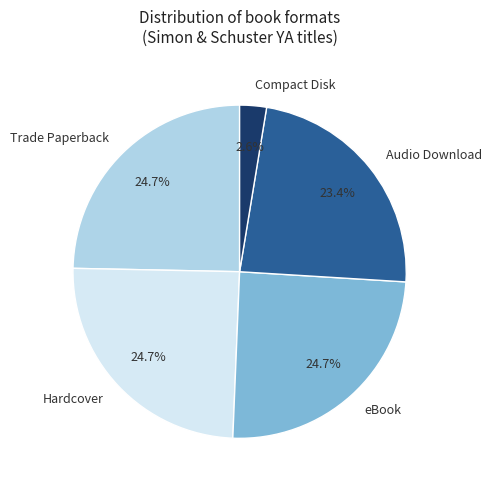

Which category has the smallest portion of the pie?

Compact Disk